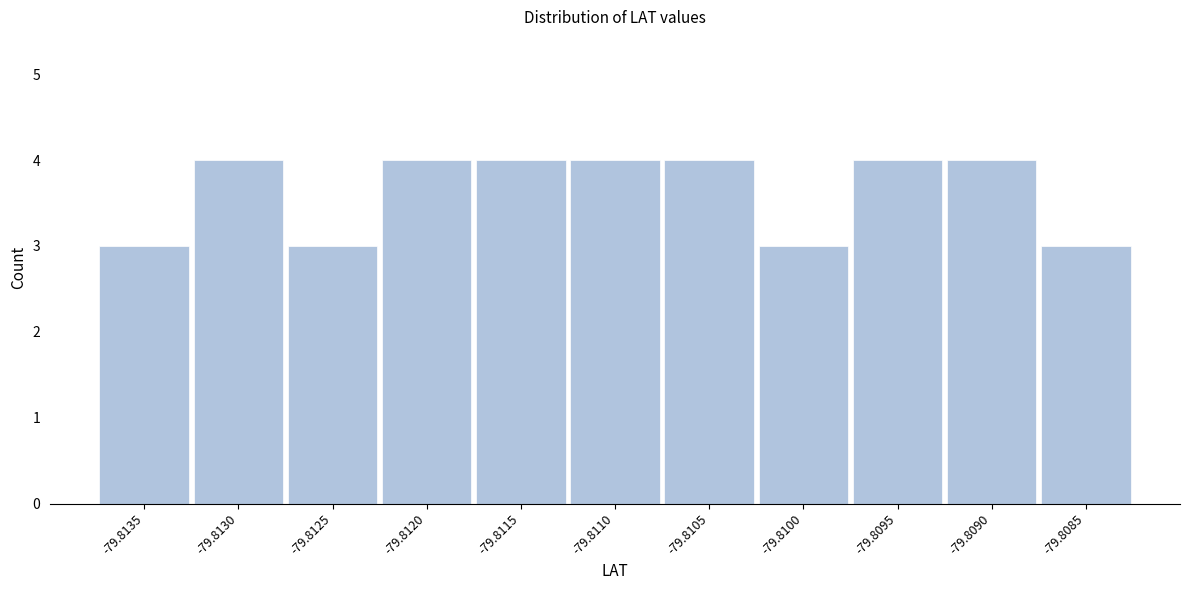

Reading left to right, extract all data points from this chart.

-79.8135=3	-79.8130=4	-79.8125=3	-79.8120=4	-79.8115=4	-79.8110=4	-79.8105=4	-79.8100=3	-79.8095=4	-79.8090=4	-79.8085=3